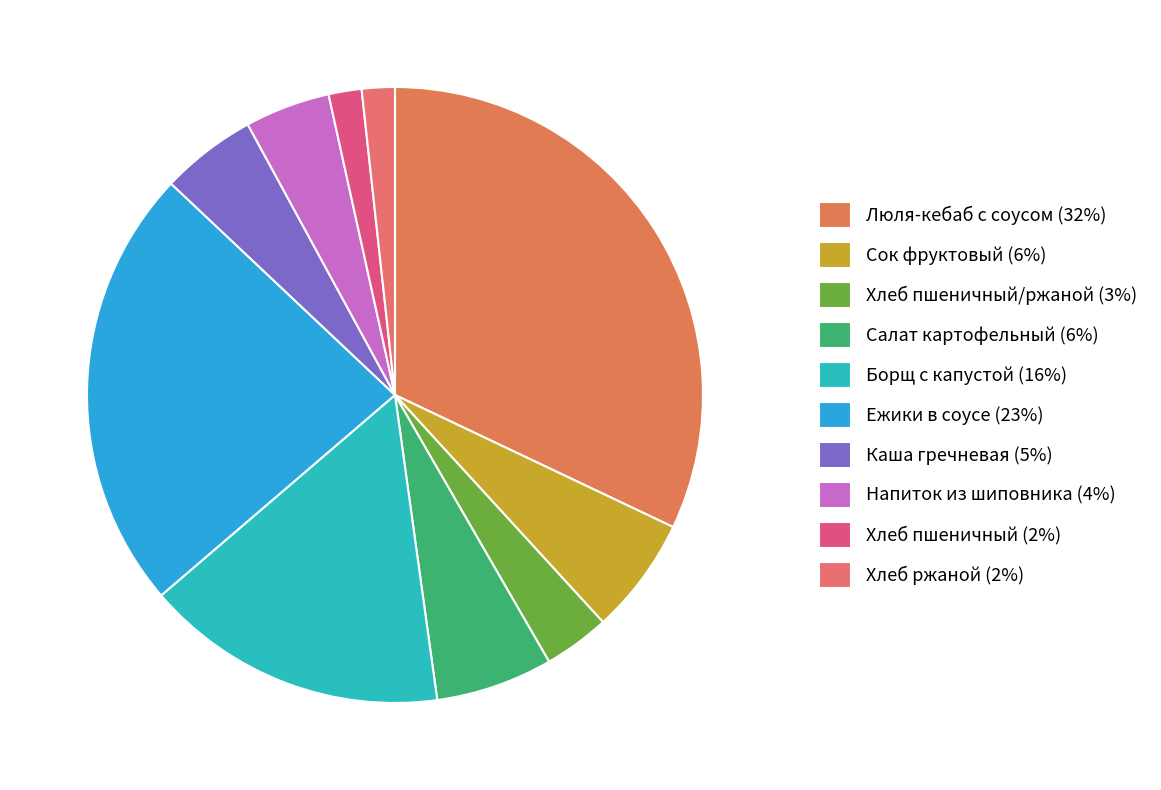

Which category has the biggest portion of the pie?

Люля-кебаб с соусом (32%)